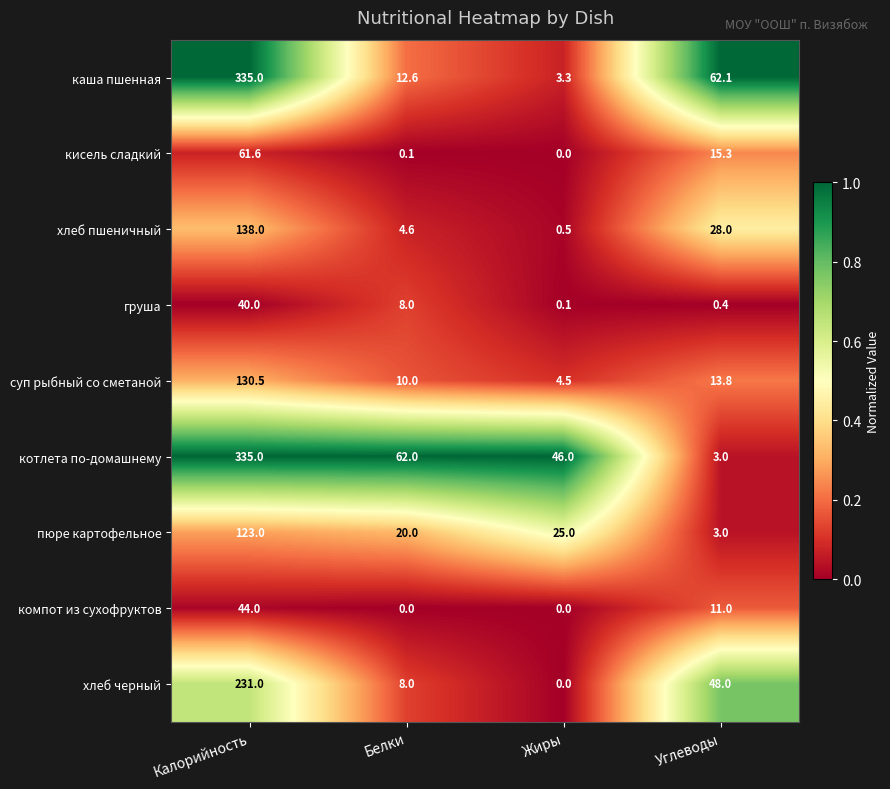

What is the difference between the maximum and second lowest values in the компот из сухофруктов series?

44.0